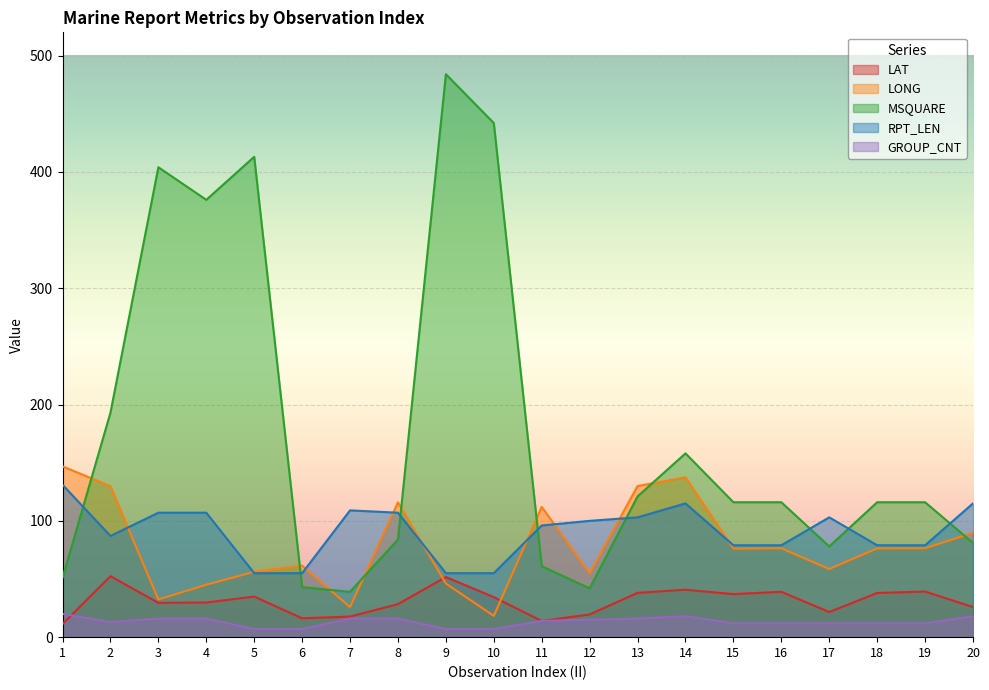

What is the value of the RPT_LEN point at the 2nd from the left?

87.0